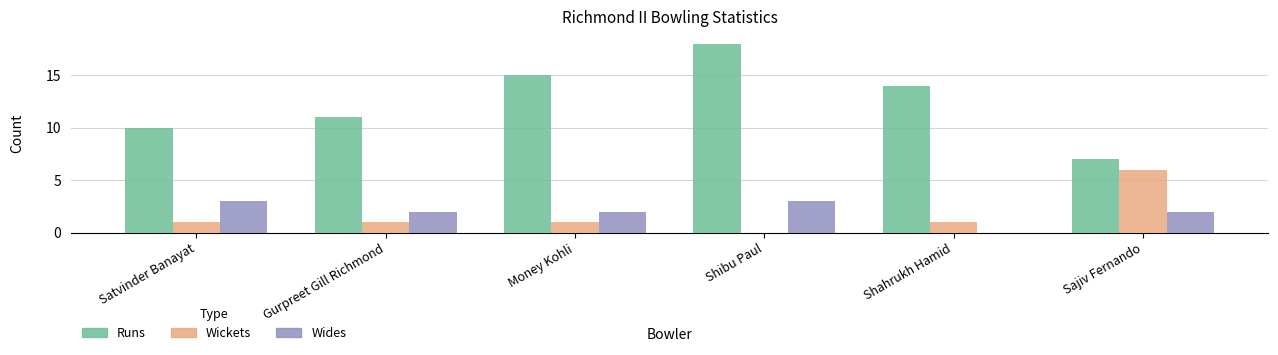

How many series are shown in this chart?

3